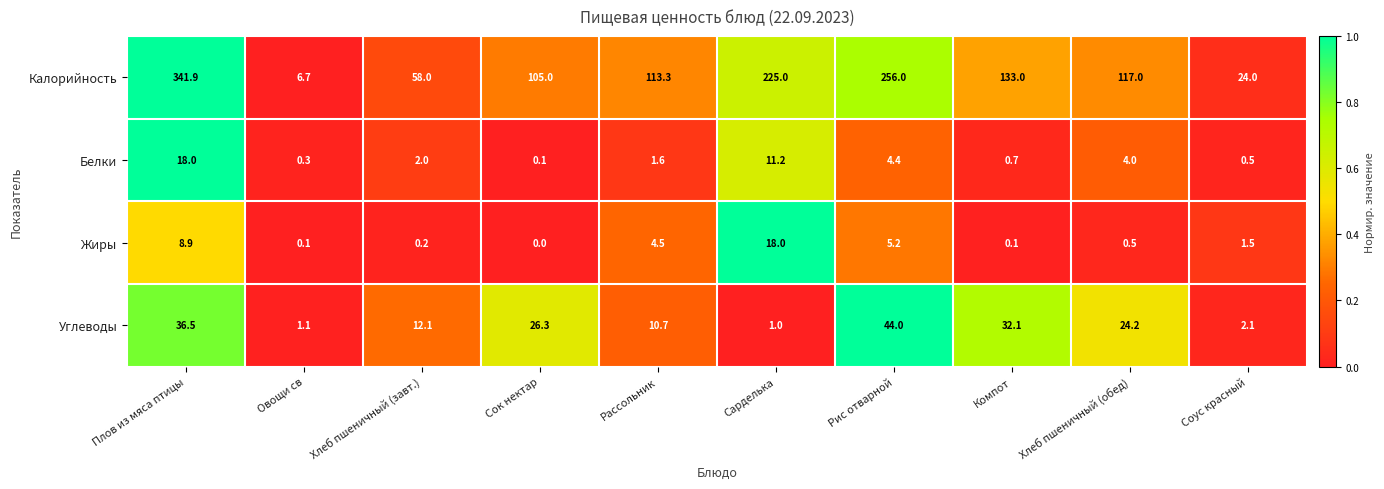

What is the greatest value displayed?

341.9